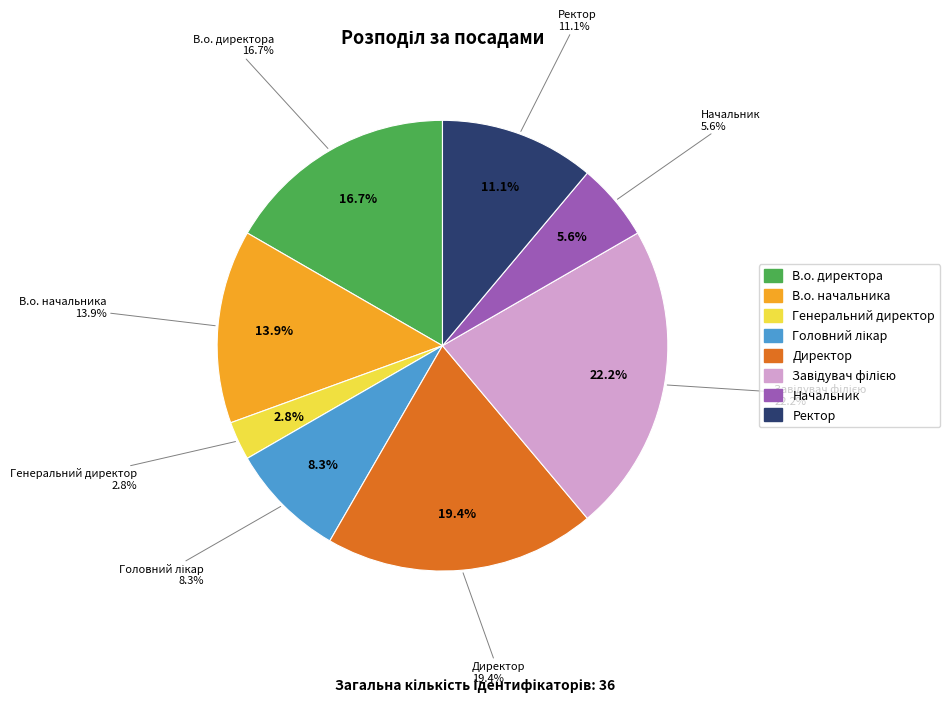

Count the number of slices in the pie.

8